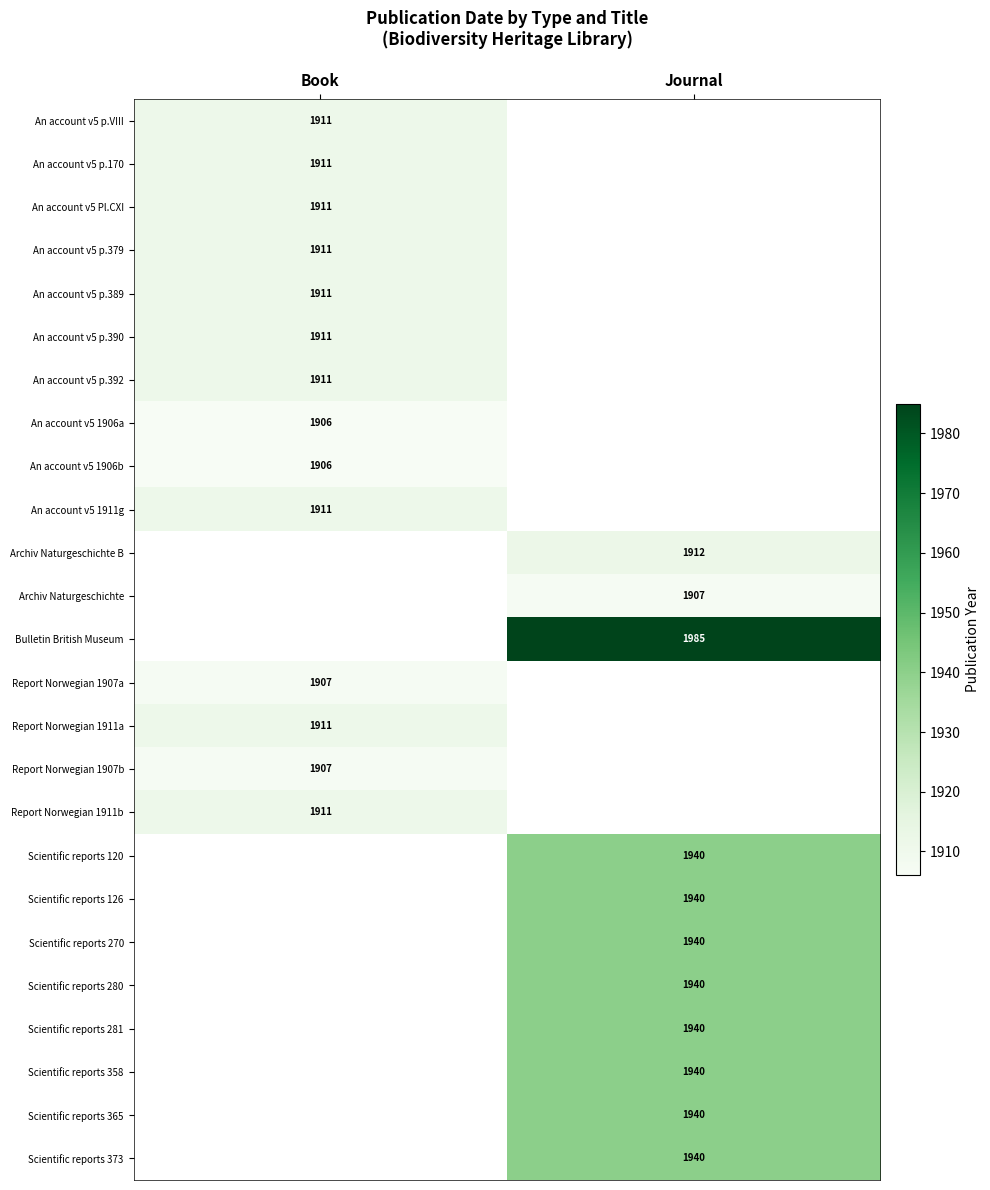

True or false: Scientific reports 373 has a value of 1309 at Journal.

False